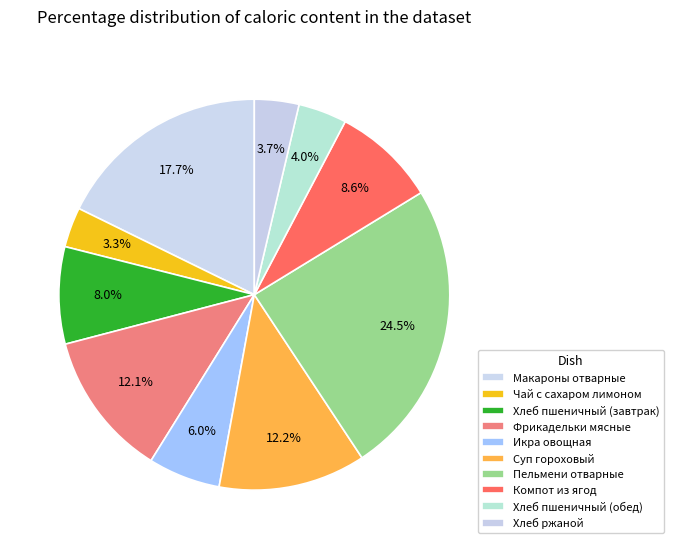

Is it true that Пельмени отварные is 35% of the pie?

False